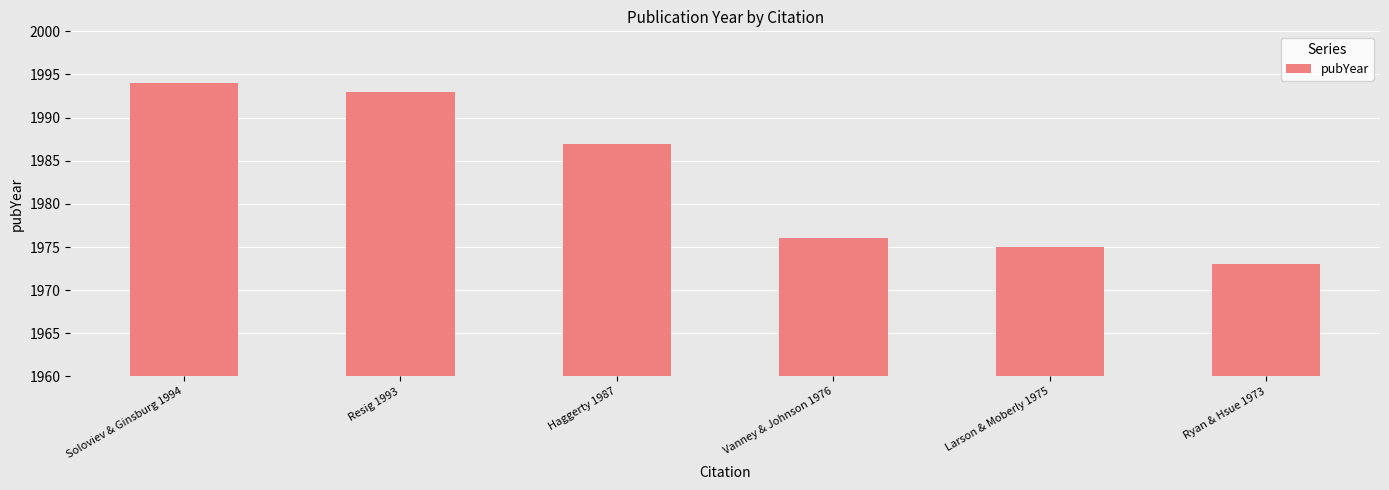

True or false: the data shows 1283 at Vanney & Johnson 1976.

False